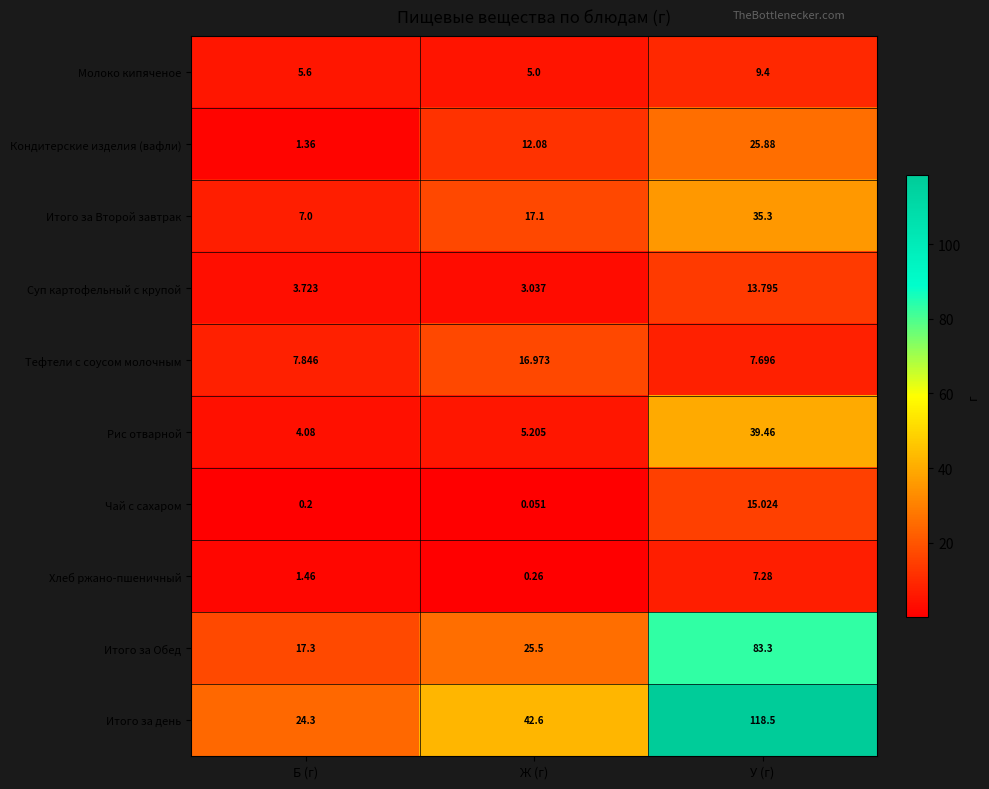

How many categories are shown in the chart?

3